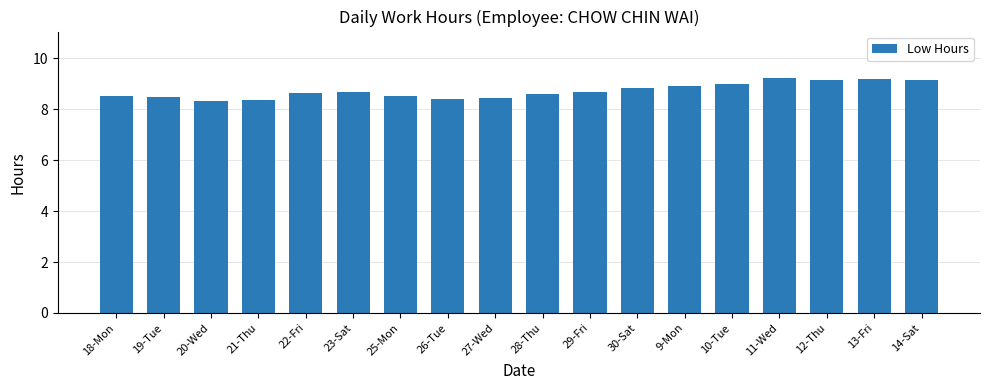

What is the value of the 13th bar from the left?

8.9